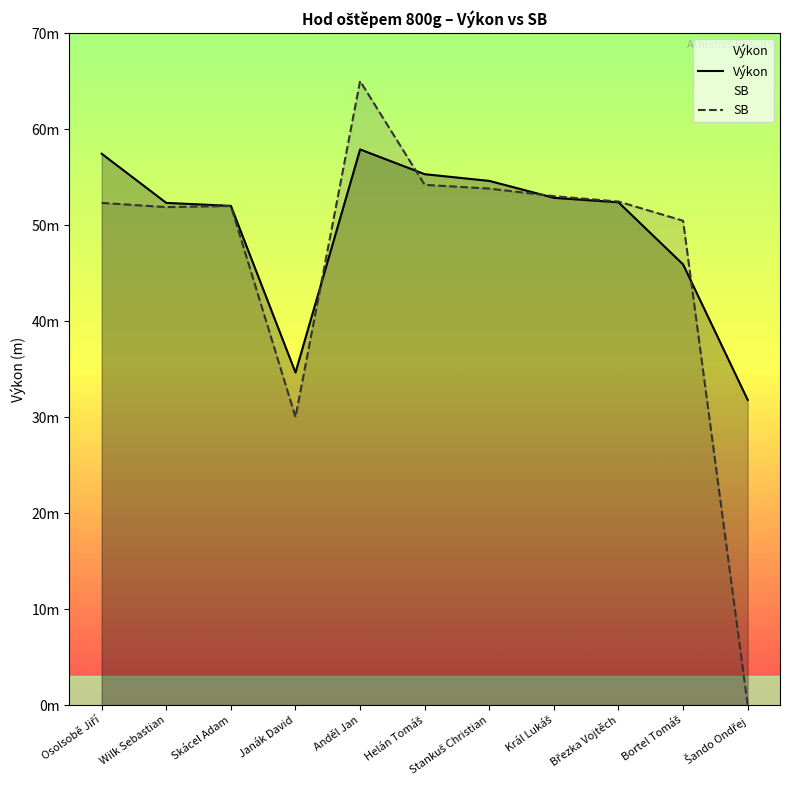

What are all the series names shown in the legend?

Výkon, SB